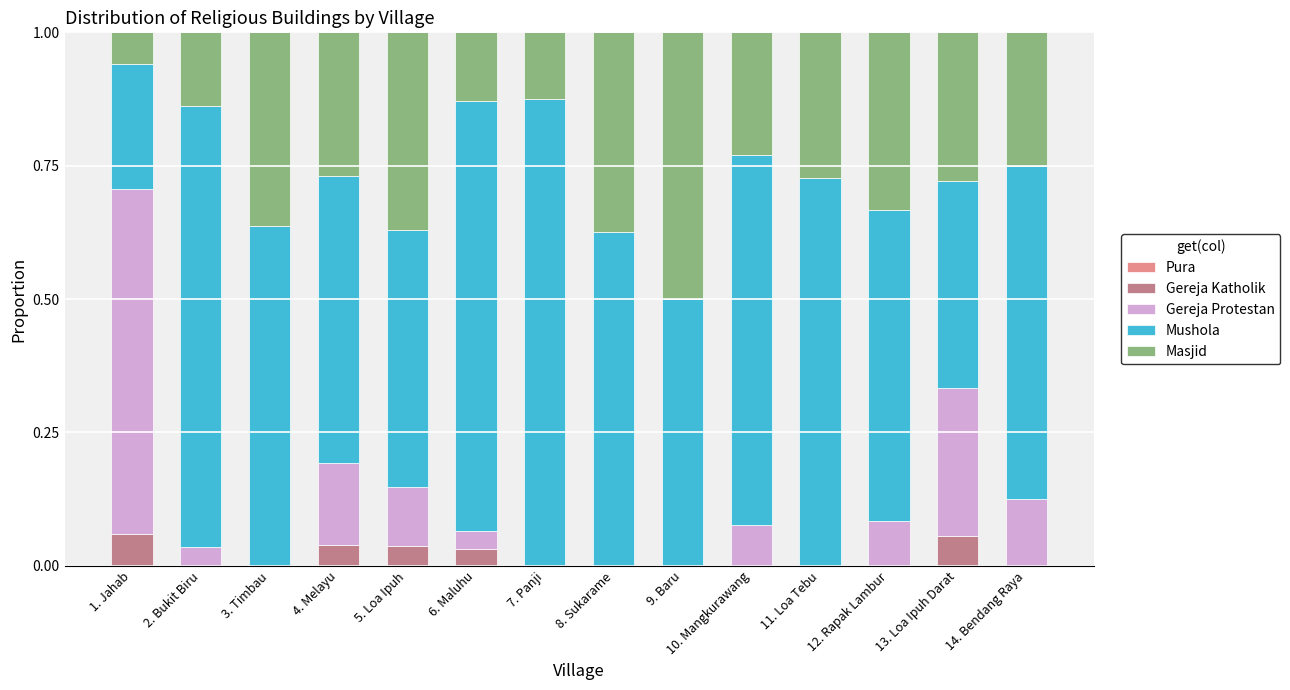

What is the total value across all series at 5. Loa Ipuh?

1.0